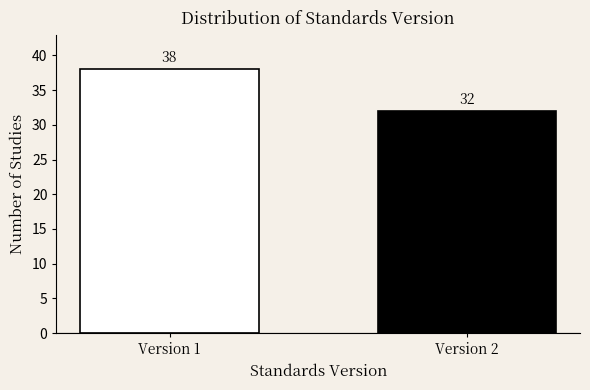

Reading left to right, list all the values displayed in this chart.

Version 1=38	Version 2=32